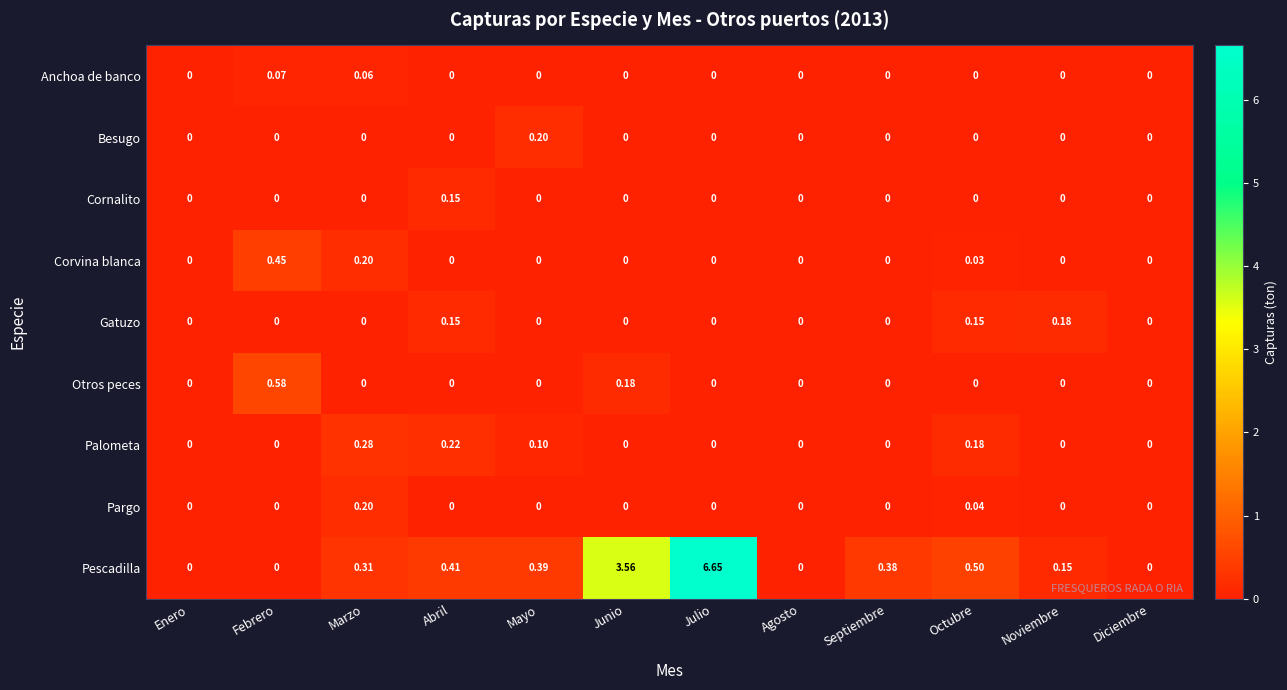

Where is Pescadilla nearest to the value 3?

Junio